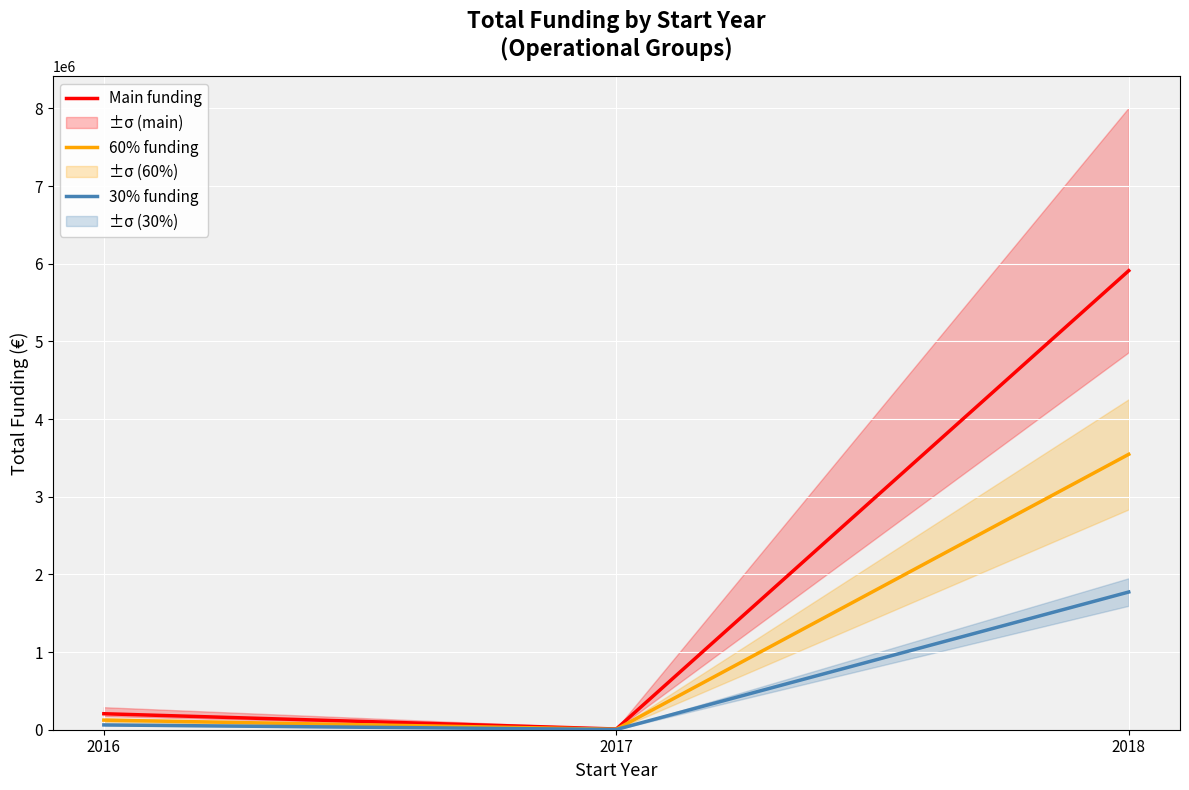

True or false: Main funding has a value of 2367870.3 at 2018.

False